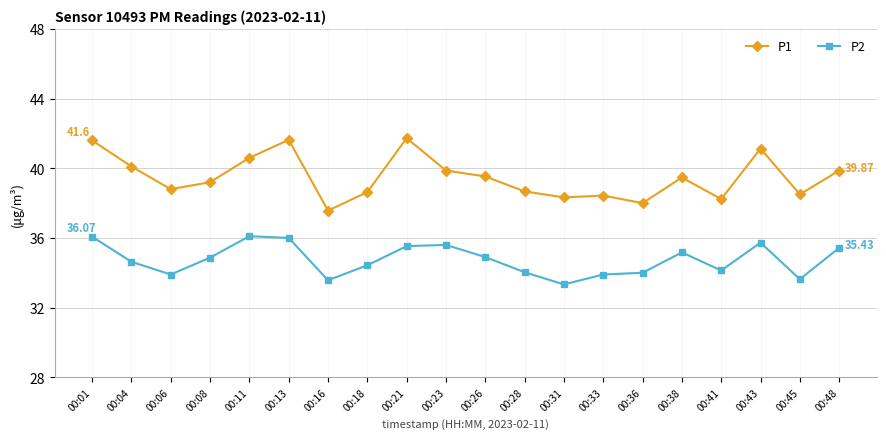

At which label does P1 reach its minimum?

00:16